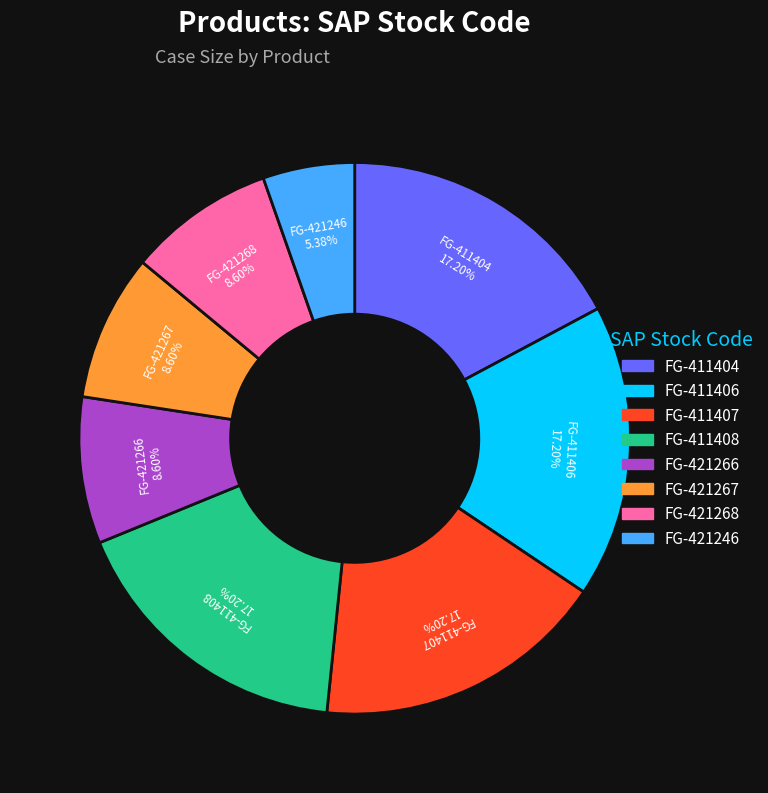

To the nearest percent, what portion does FG-411404 represent?

17%